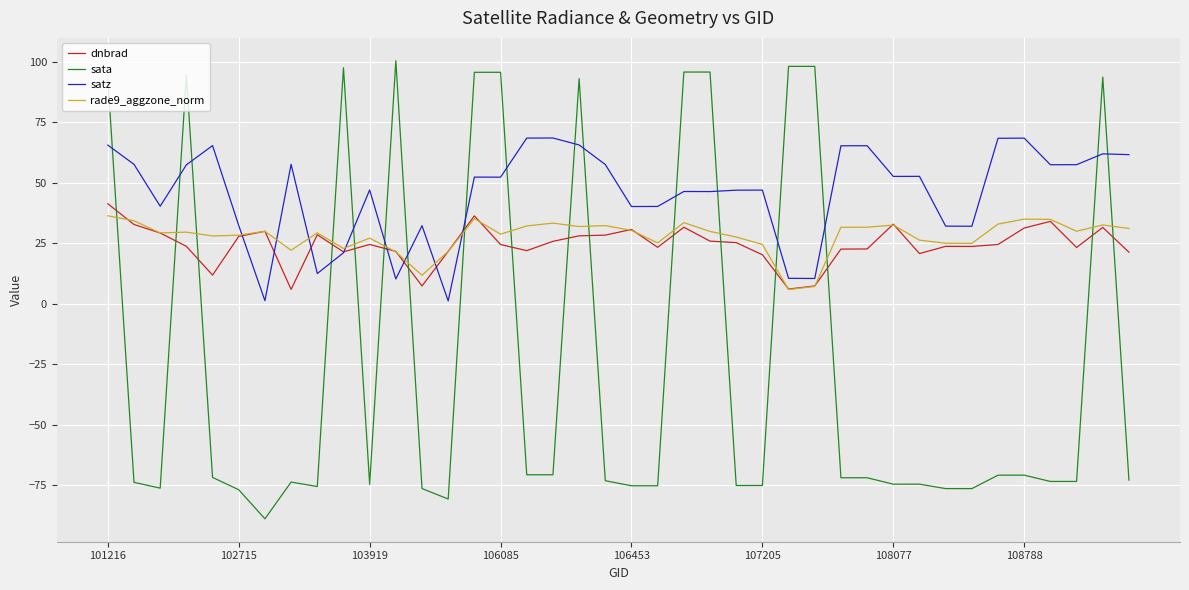

What is the minimum value shown in the chart?

-88.9